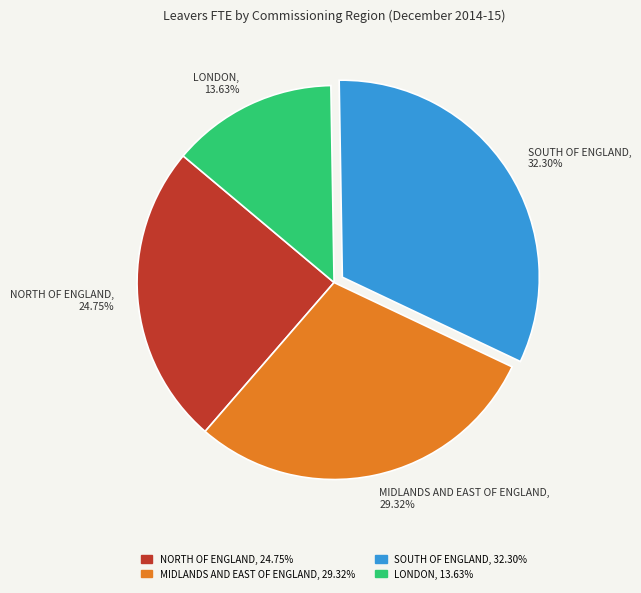

What is the ratio of the value at LONDON to the value at NORTH OF ENGLAND?

0.6